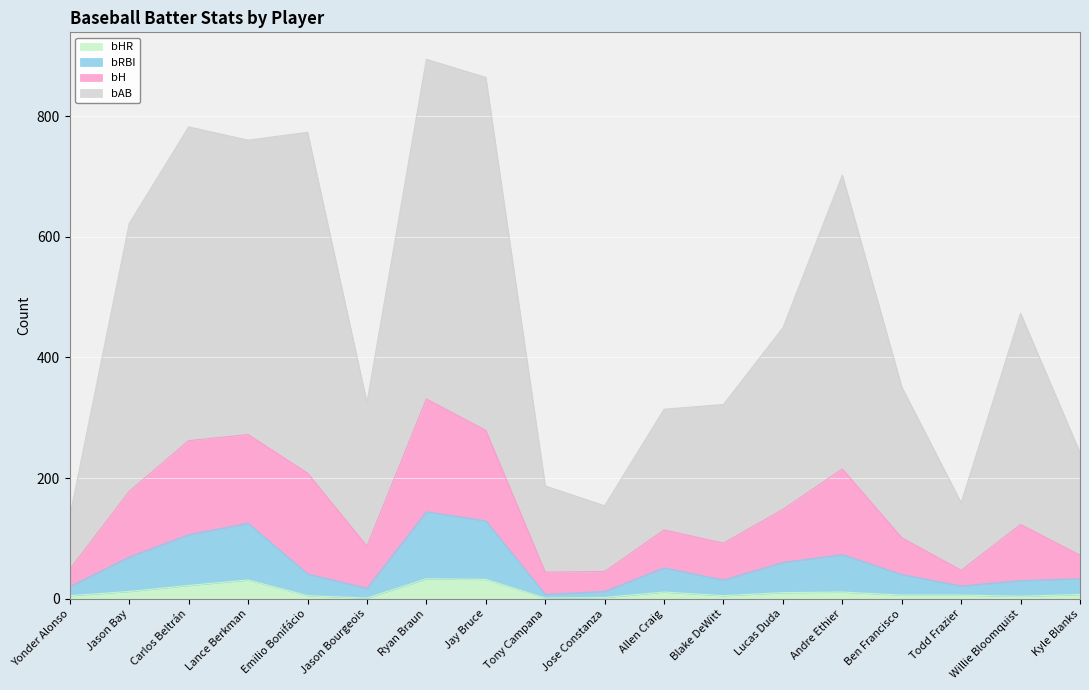

What is the label of the 1st point from the right?

Kyle Blanks